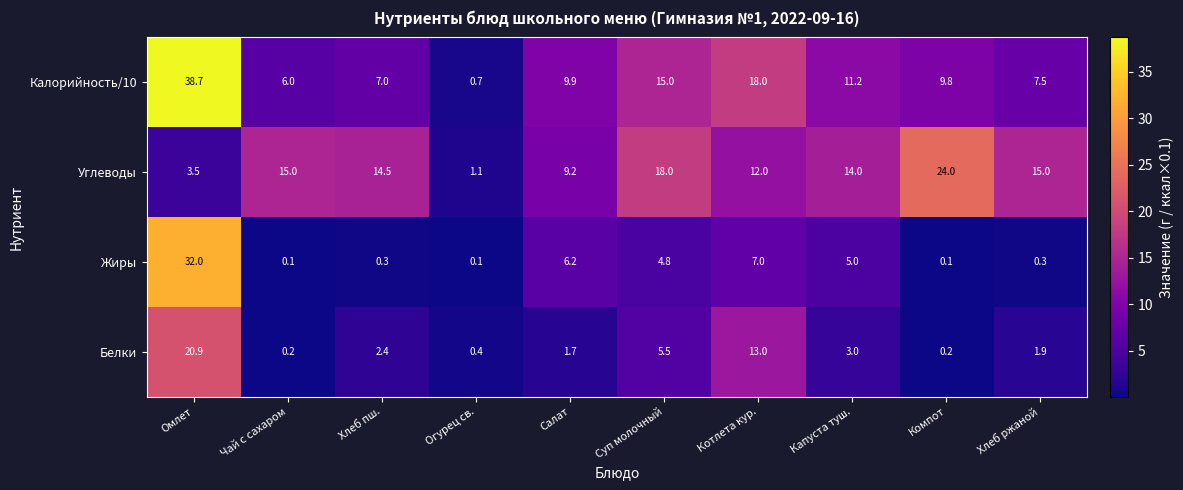

How many distinct data groups are displayed?

4